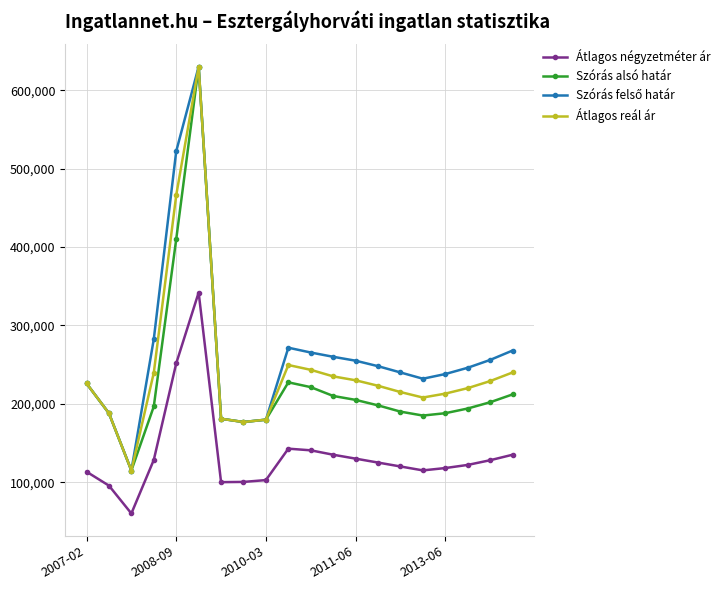

True or false: Átlagos négyzetméter ár and Átlagos reál ár cross at least once.

False